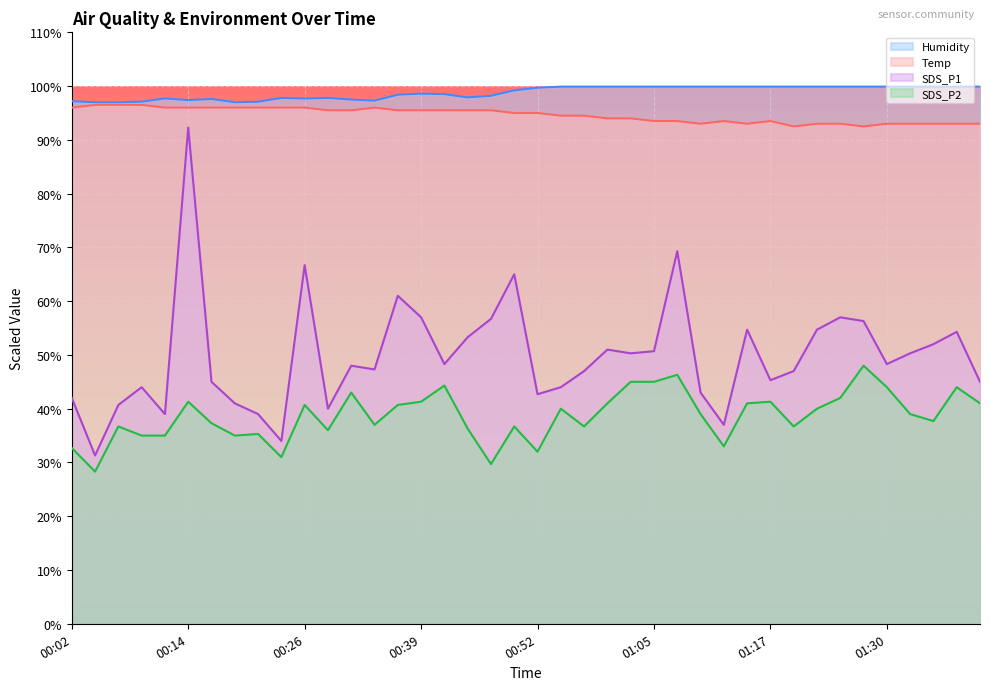

What is the label of the 17th point from the left?

00:42